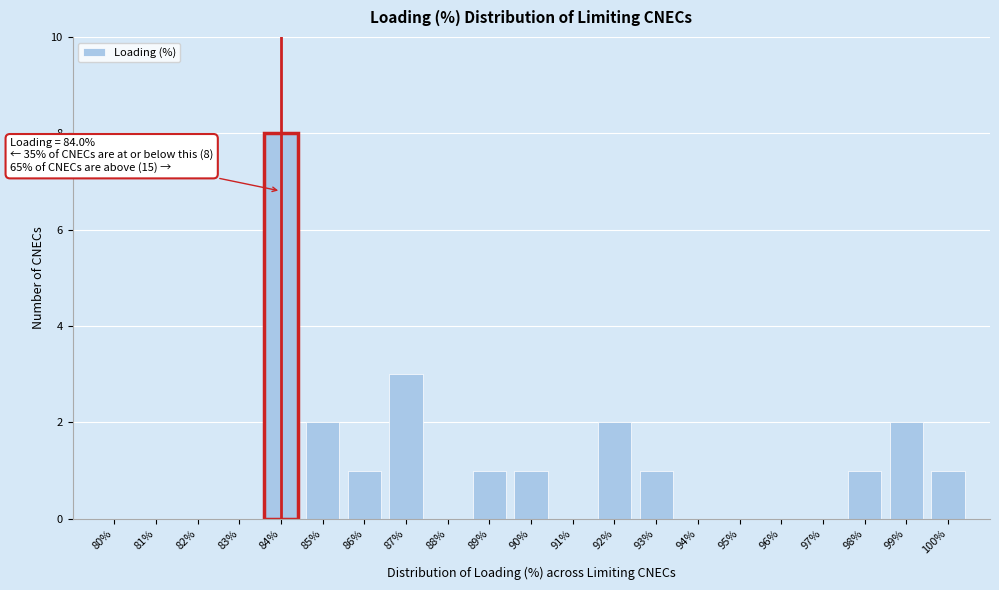

Reading right to left, extract all data points from this chart.

100%=1	99%=2	98%=1	97%=0	96%=0	95%=0	94%=0	93%=1	92%=2	91%=0	90%=1	89%=1	88%=0	87%=3	86%=1	85%=2	84%=8	83%=0	82%=0	81%=0	80%=0